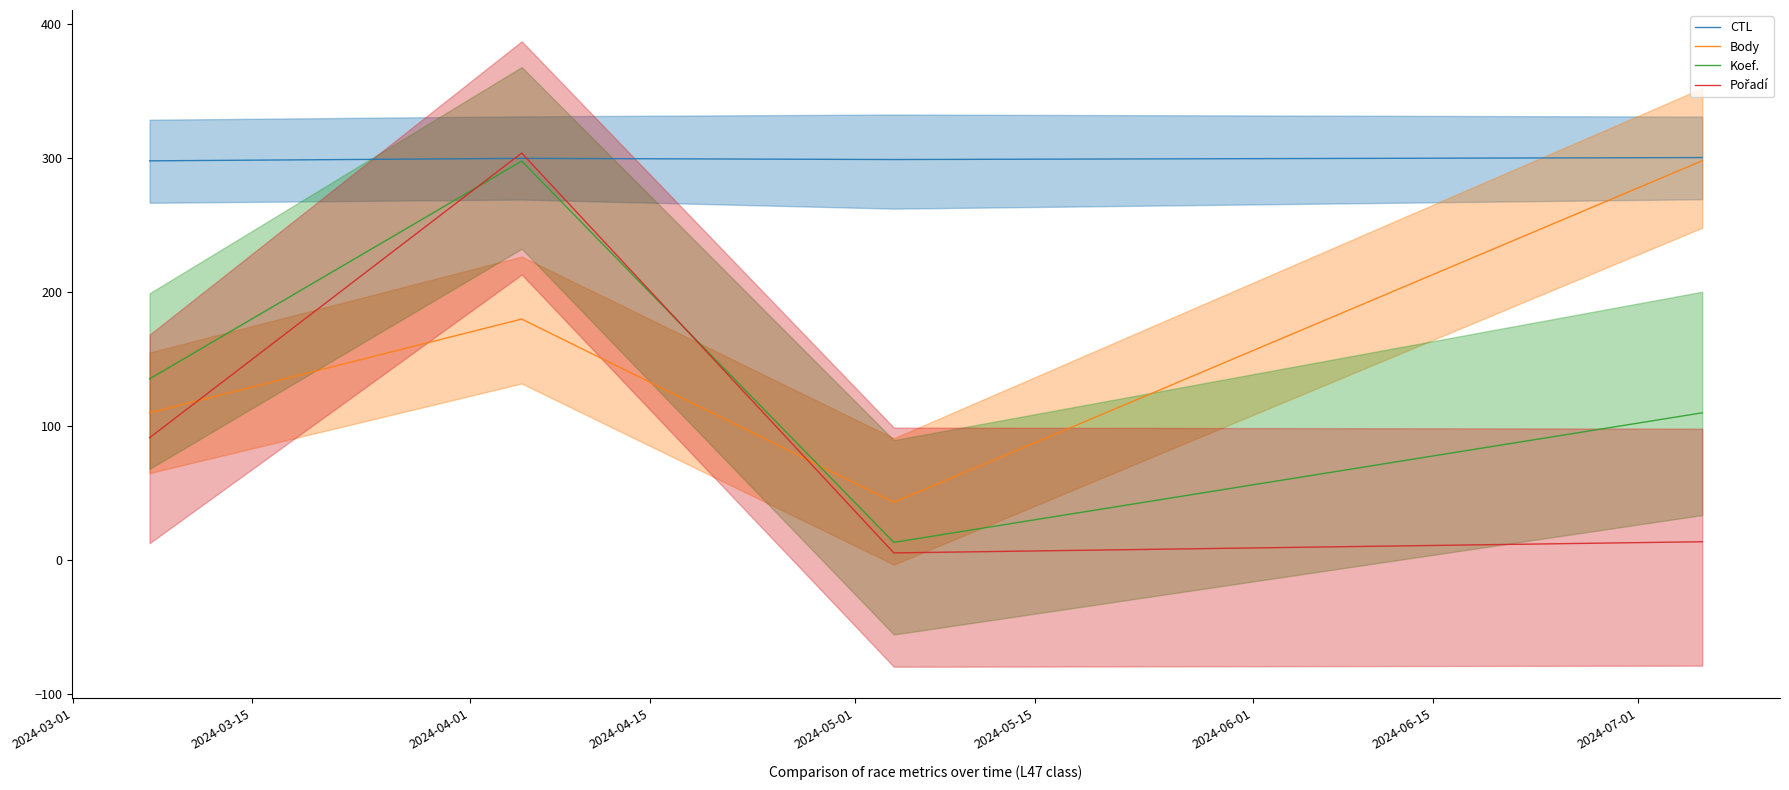

What is the maximum value shown in the chart?

303.6